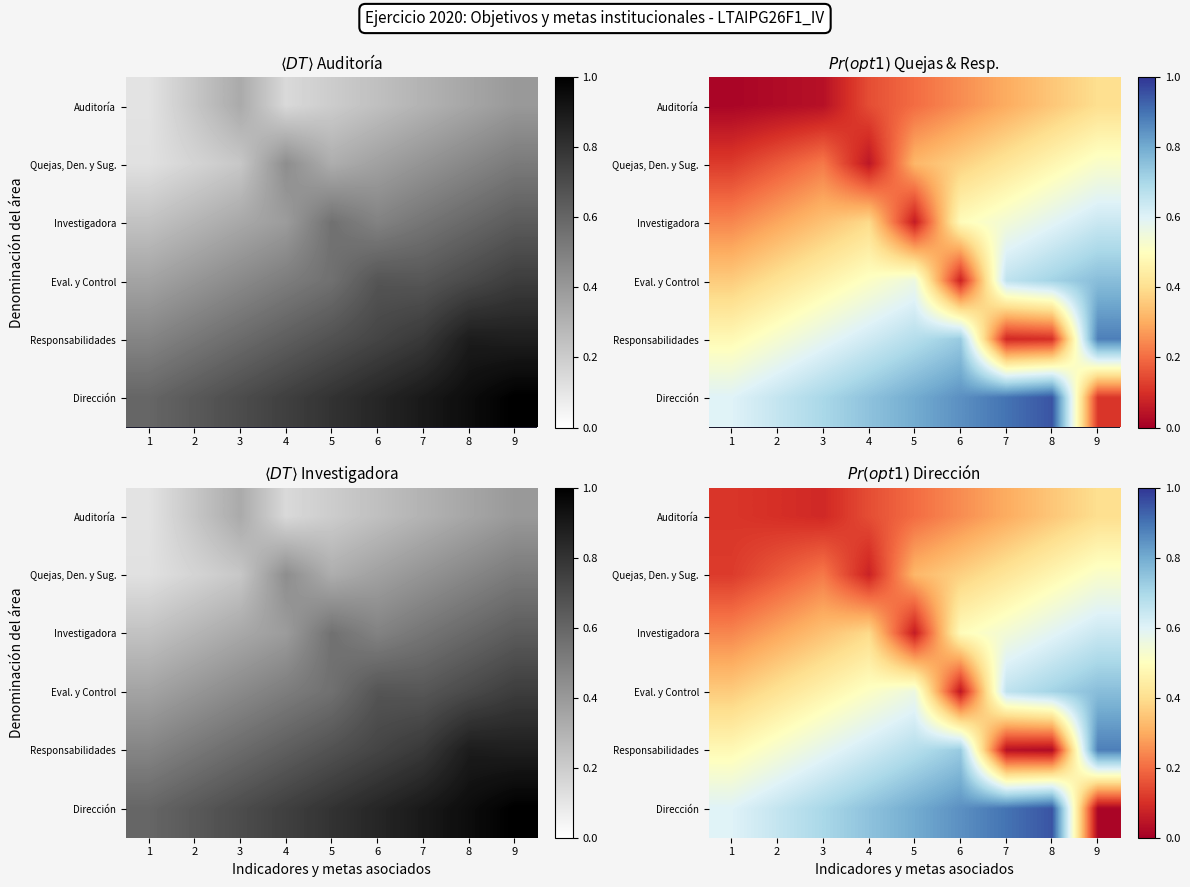

At how many categories does at least one series exceed 0?

9